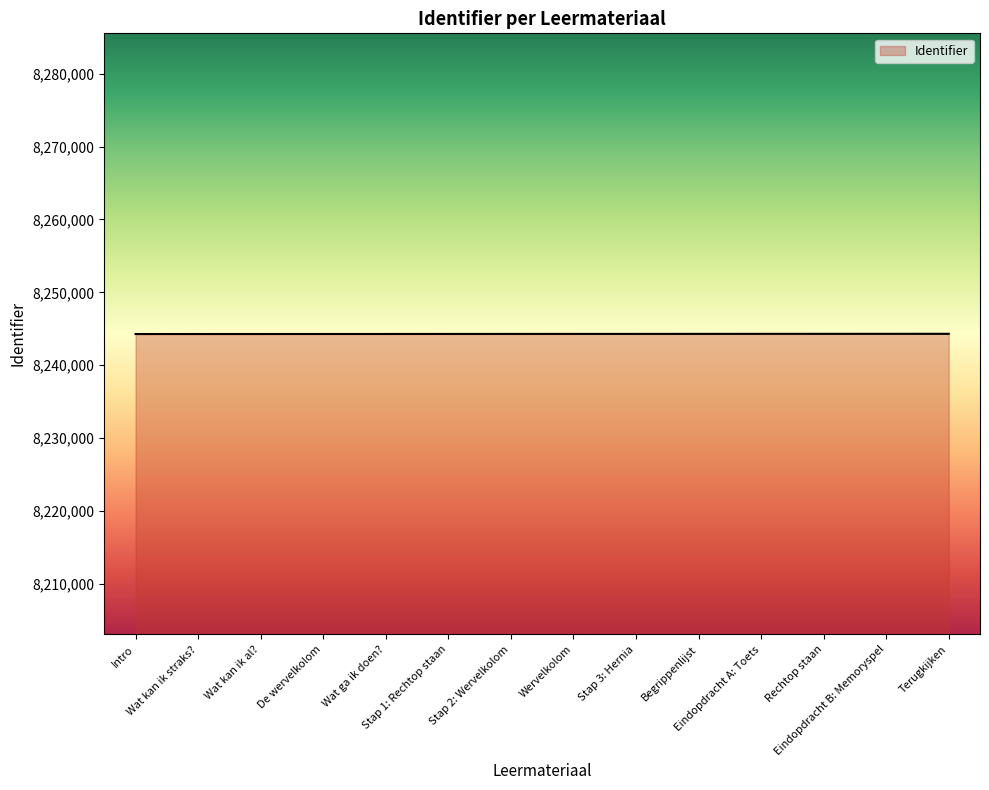

How many categories are shown in the chart?

14